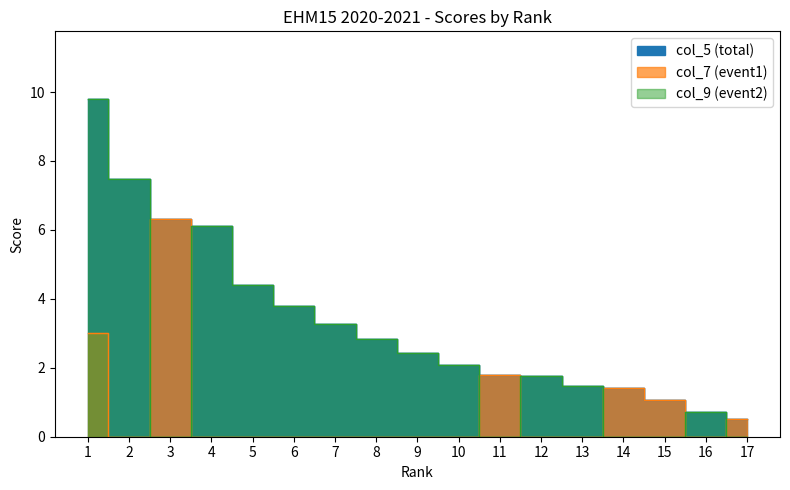

At 11, list the series in order from largest to smallest.

col_5 (total), col_7 (event1), col_9 (event2)